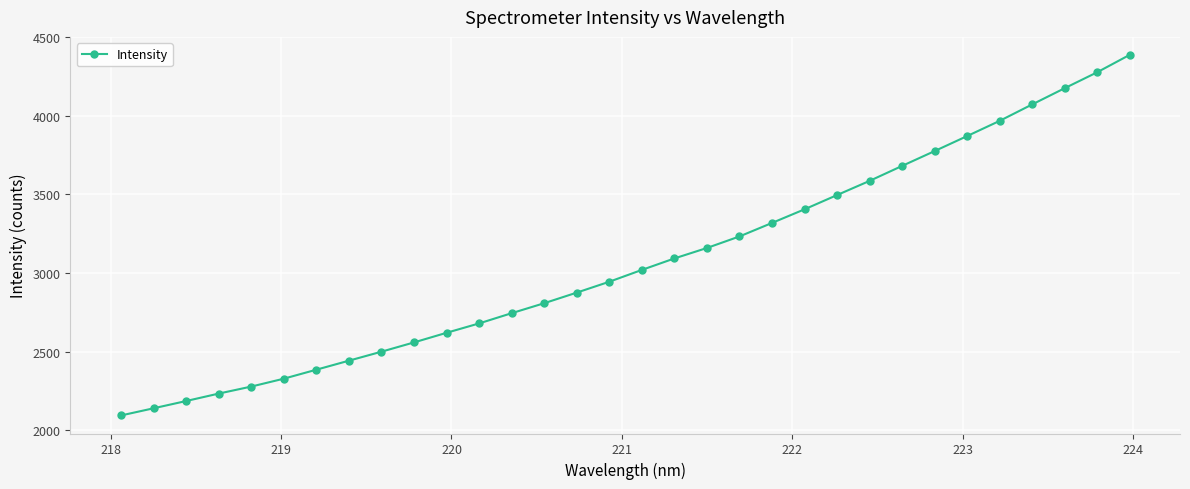

What is the value of the 11th point from the left?

2620.0